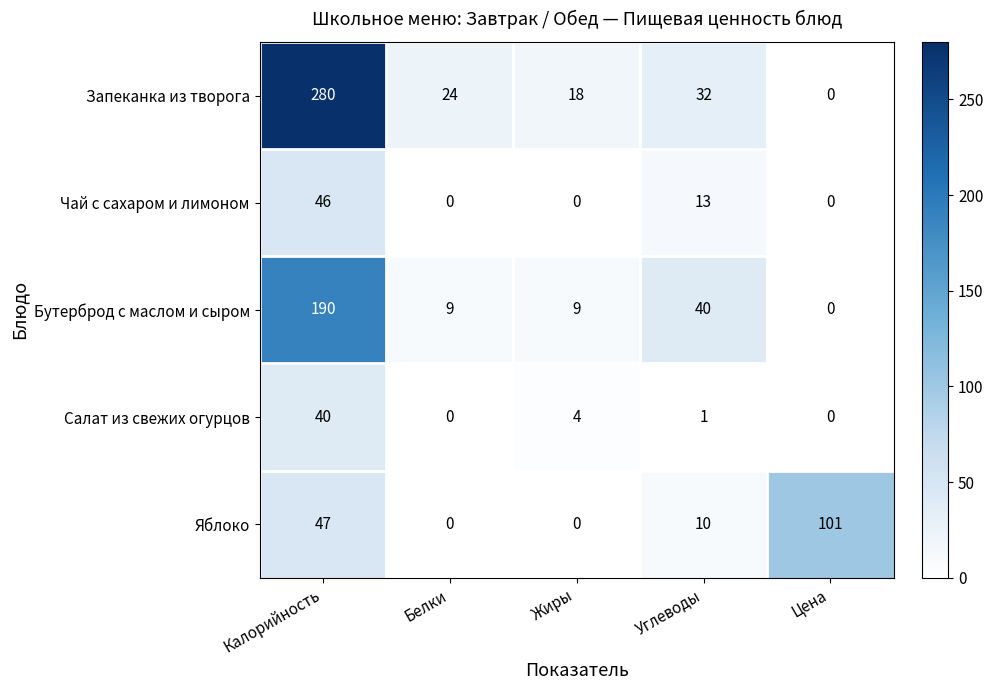

What is the total value across all series at Углеводы?

96